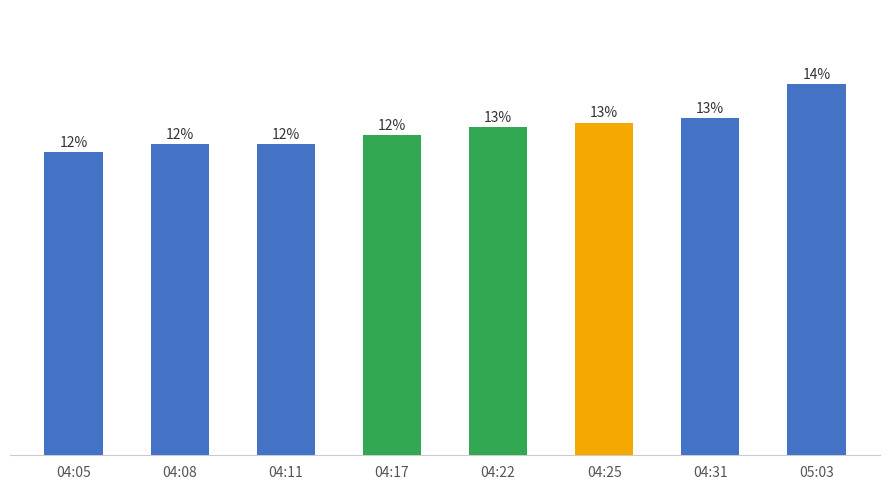

Are the bars horizontal?

No